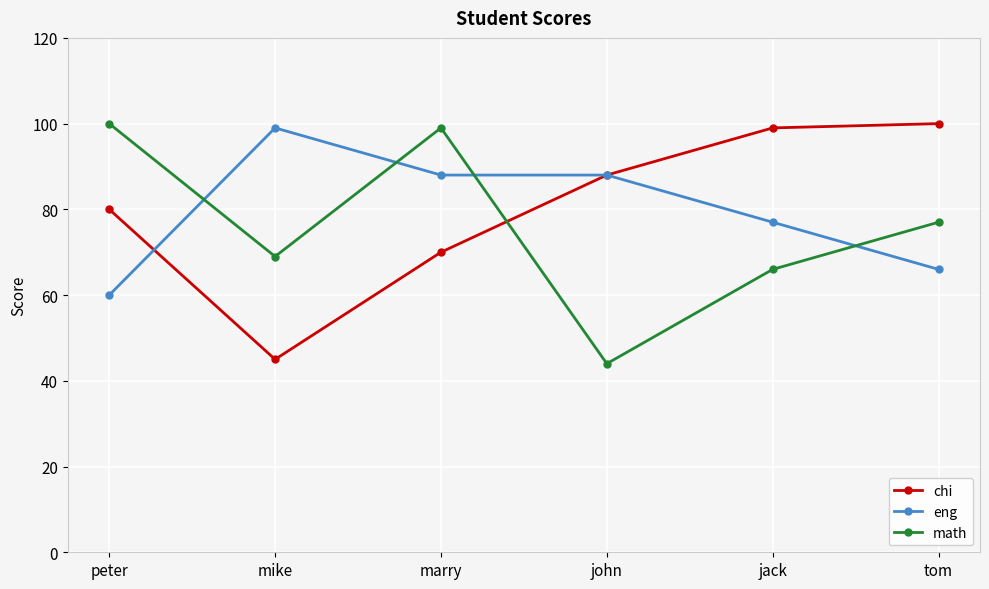

Count the number of data series in this chart.

3